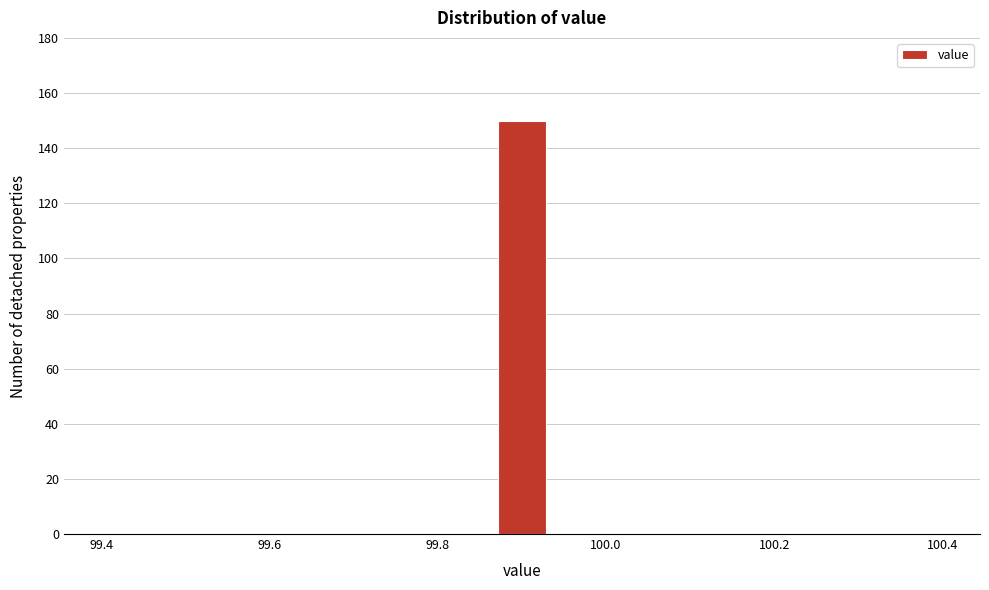

Read against the x-axis, roughly where is the centre of the tallest bar?

99.90